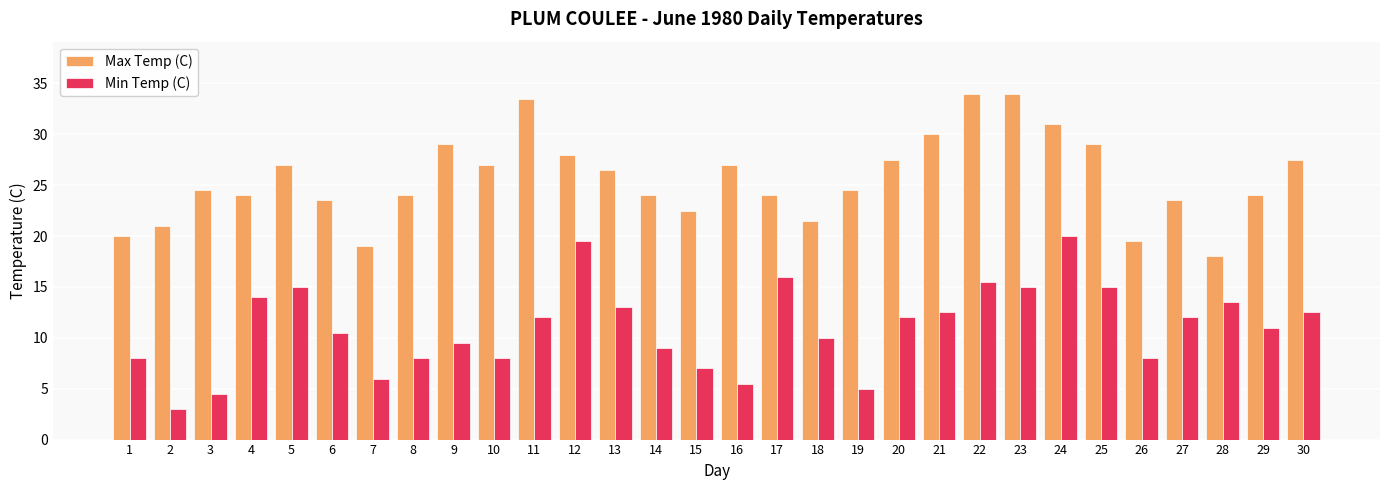

What is the difference between the maximum and second lowest values in the Max Temp (C) series?

15.0